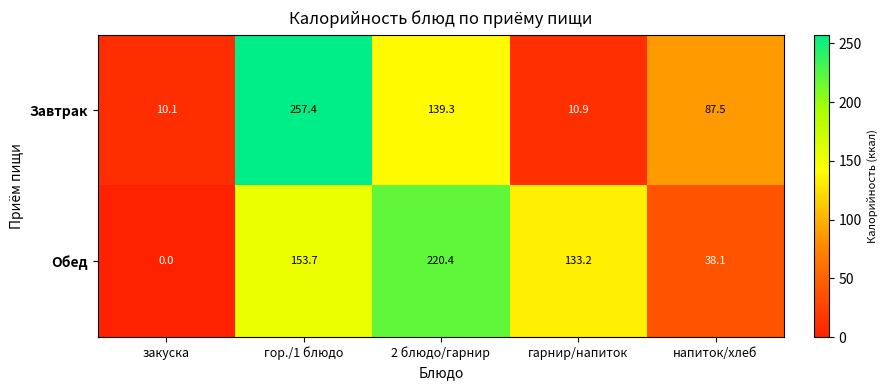

Between 2 блюдо/гарнир and гарнир/напиток, which series saw the biggest shift?

Завтрак